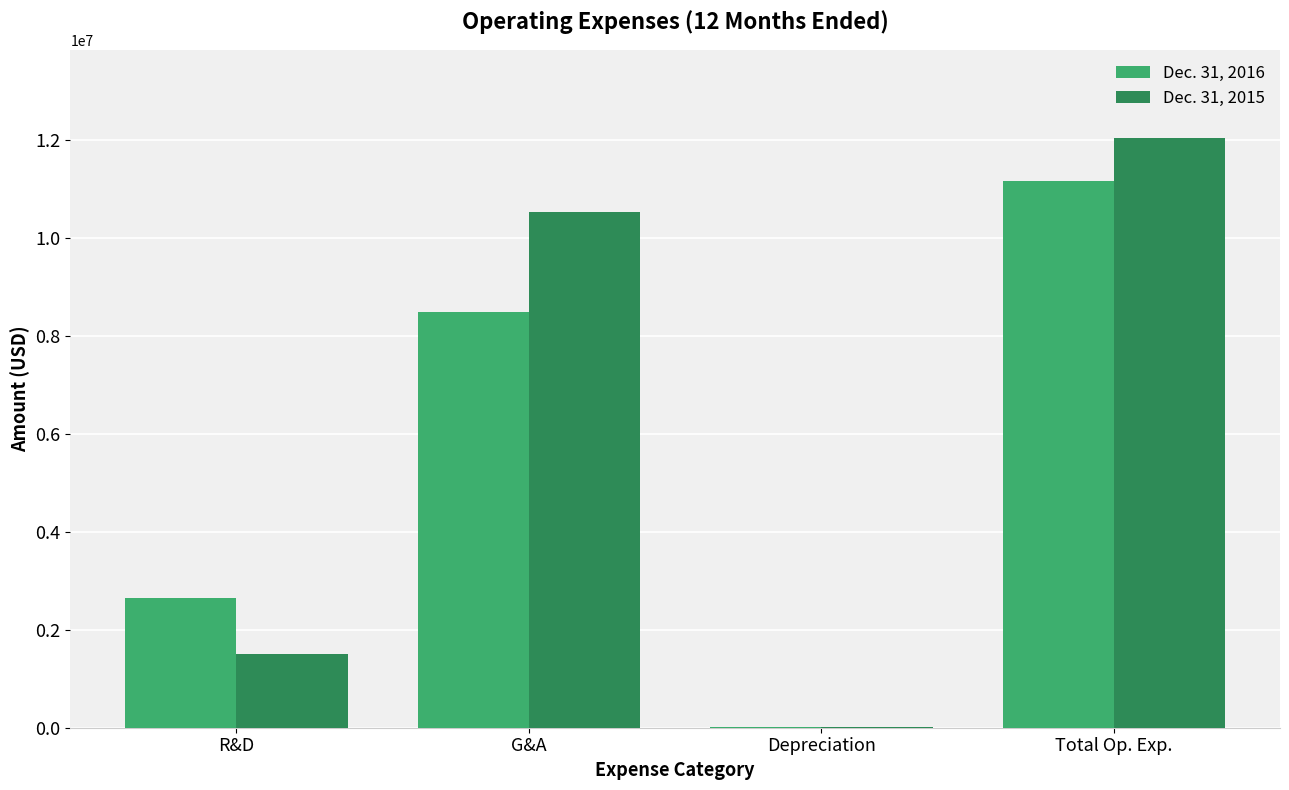

Which category has the highest value across all series?

Total Op. Exp.